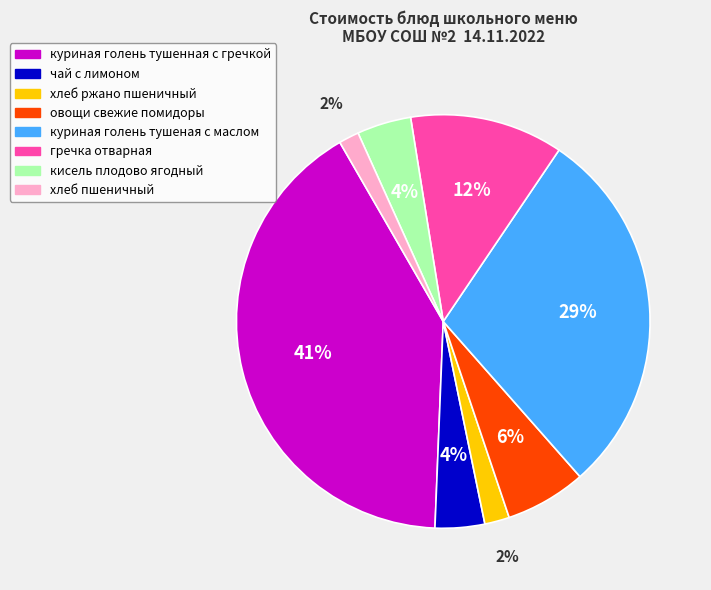

Do чай с лимоном and гречка отварная together represent more than half of the pie?

No